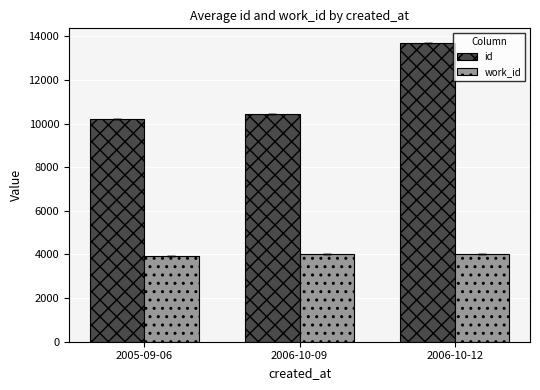

What is the difference between the second highest and minimum values in the work_id series?

97.0